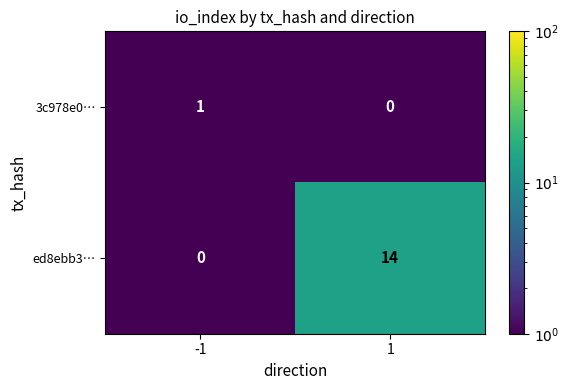

Which series has the largest total across all categories?

ed8ebb3…